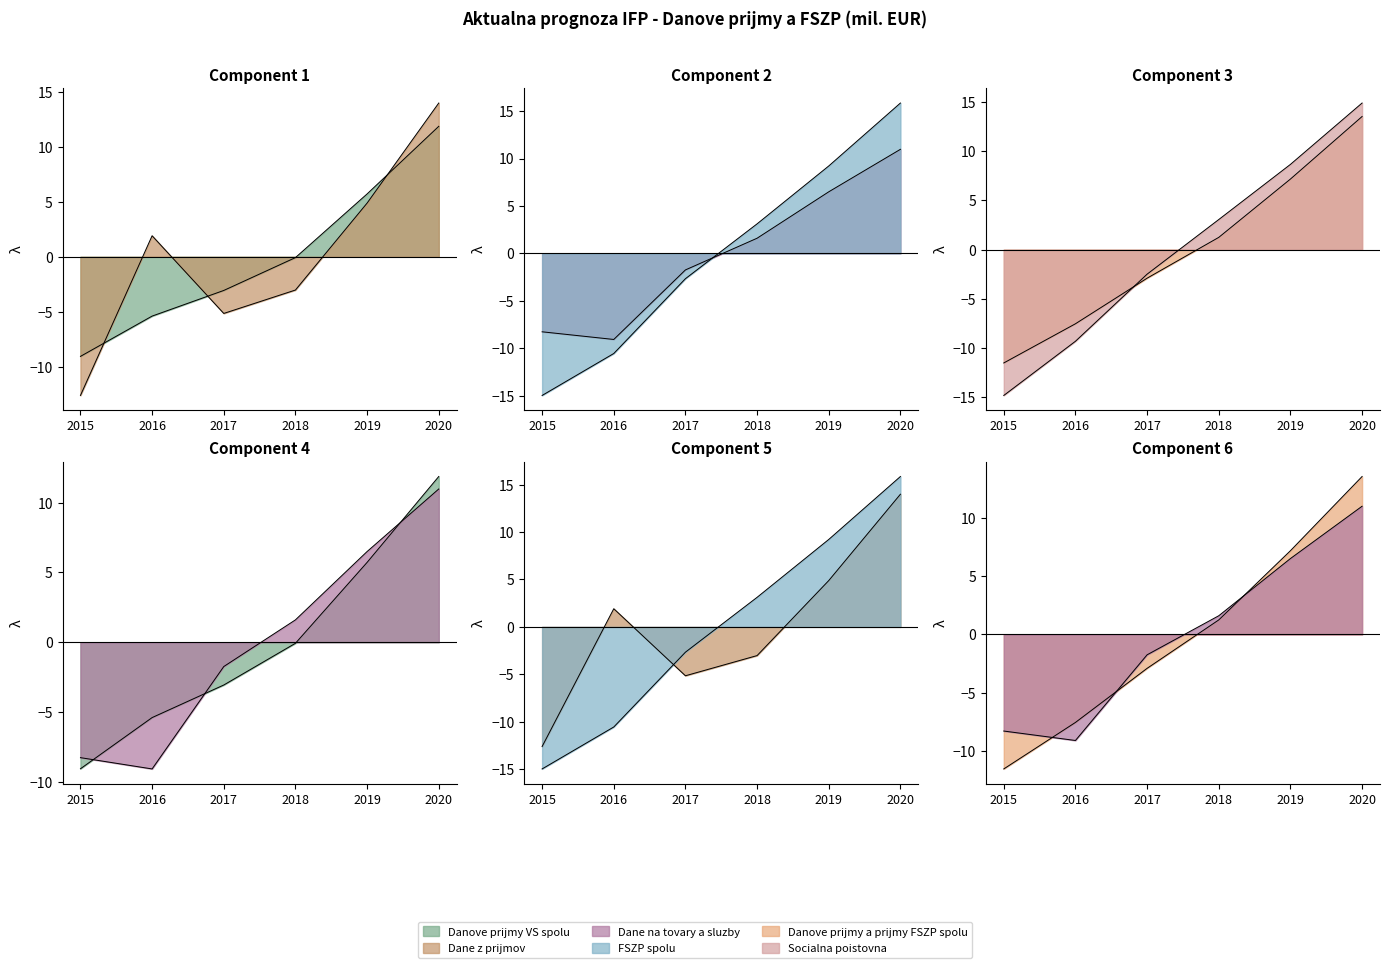

How many values in Danove prijmy a prijmy FSZP spolu are above zero?

3